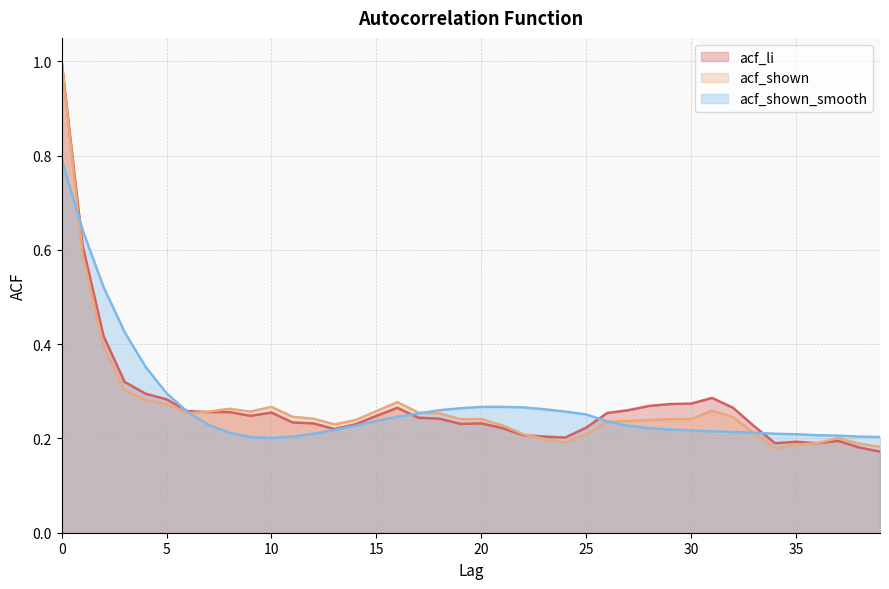

How many categories are shown in the chart?

40